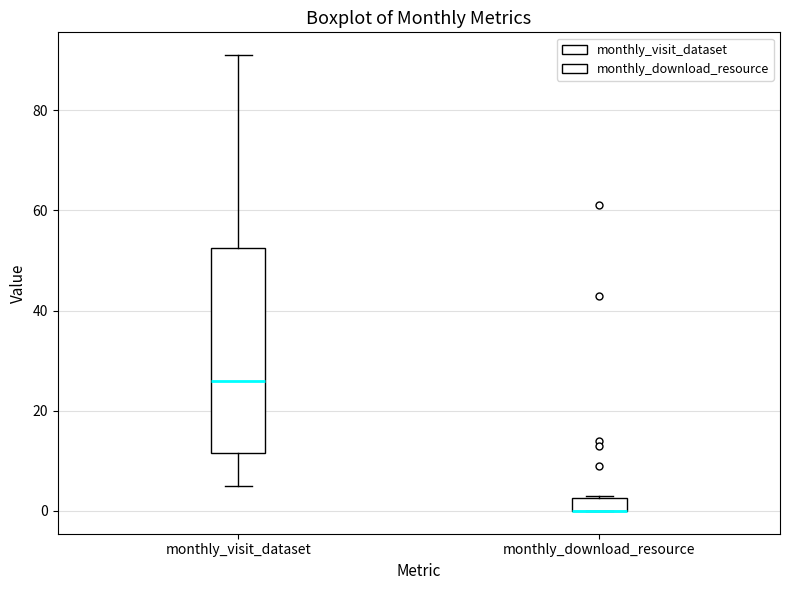

Which box is the tallest, from its lower edge to its upper edge?

monthly_visit_dataset